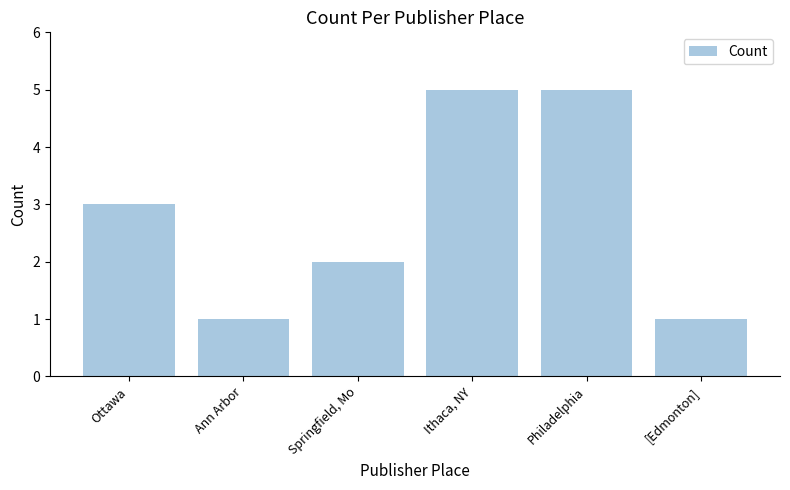

Reading right to left, extract all data points from this chart.

1	5	5	2	1	3